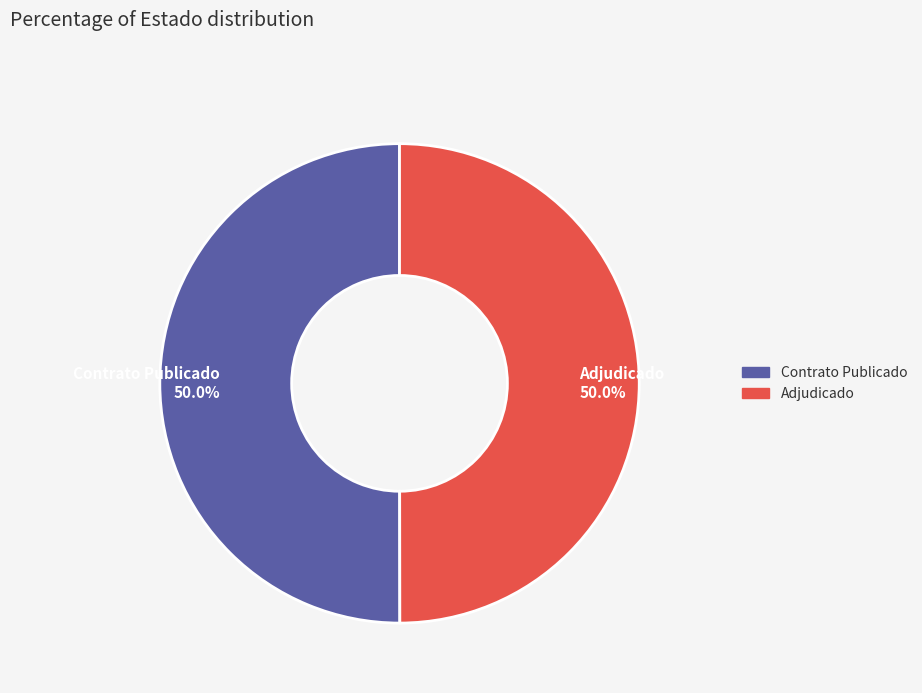

Combined, do Adjudicado and Contrato Publicado account for over 50%?

Yes